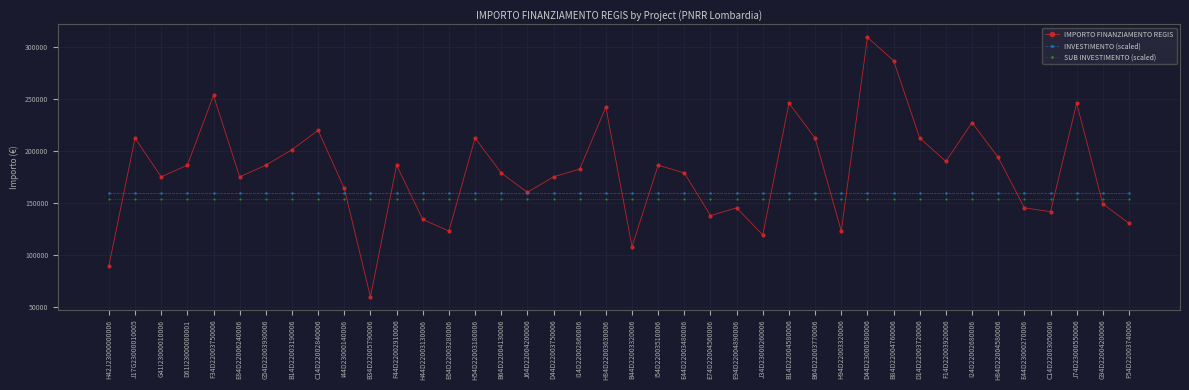

What is the spread (max minus min) of values at F54D22003740006?

29596.5